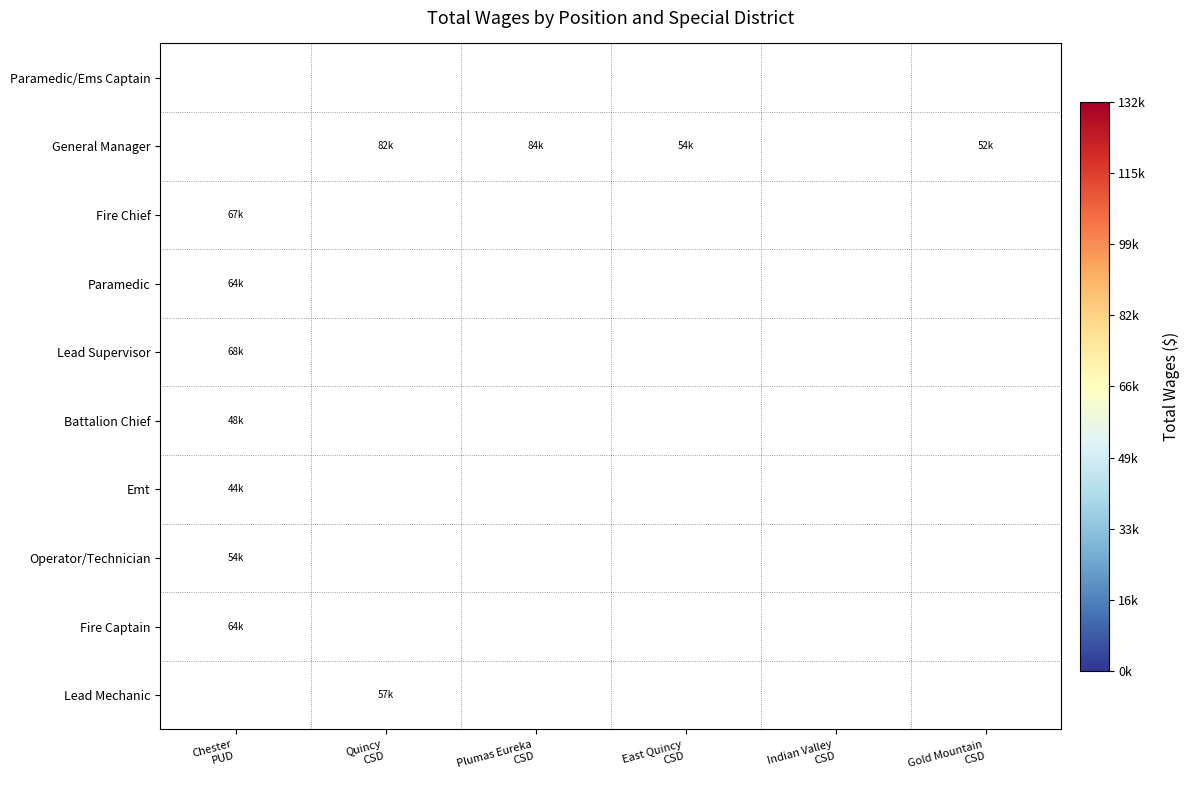

Is the value of General Manager at Plumas Eureka CSD greater than the value of Lead Supervisor at Plumas Eureka CSD?

No